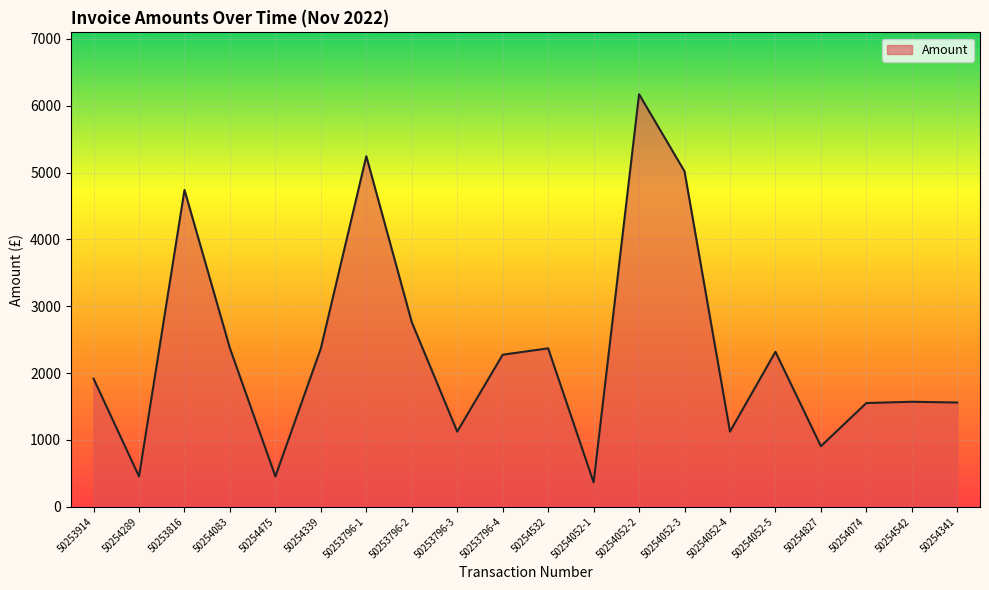

True or false: the data has more than 0 interior local peaks.

True